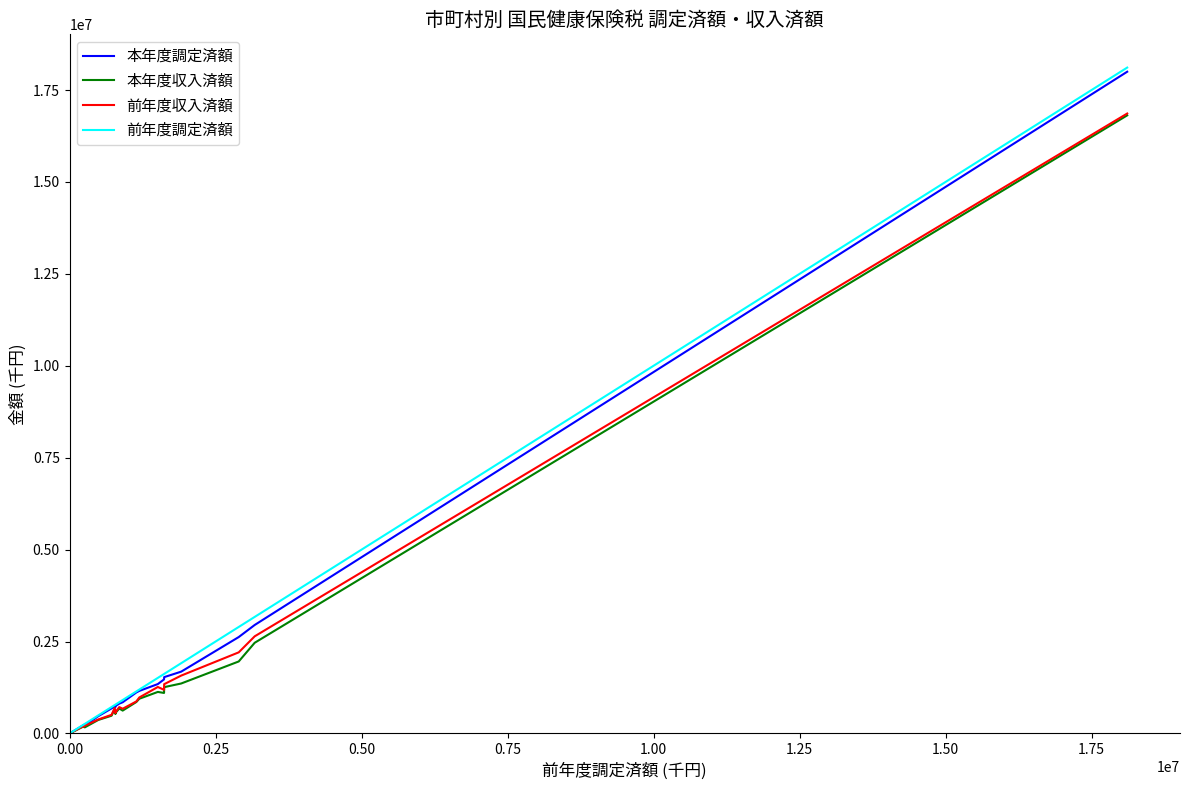

What is the greatest value displayed?

18110924.0